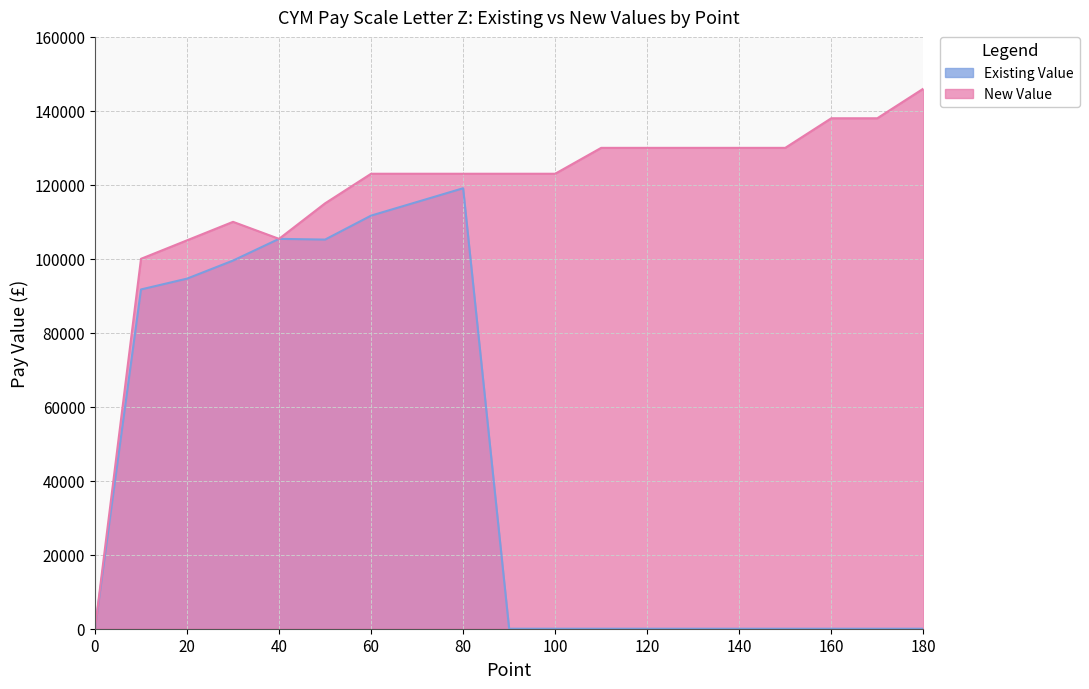

What is the total value across all series at 60?

234682